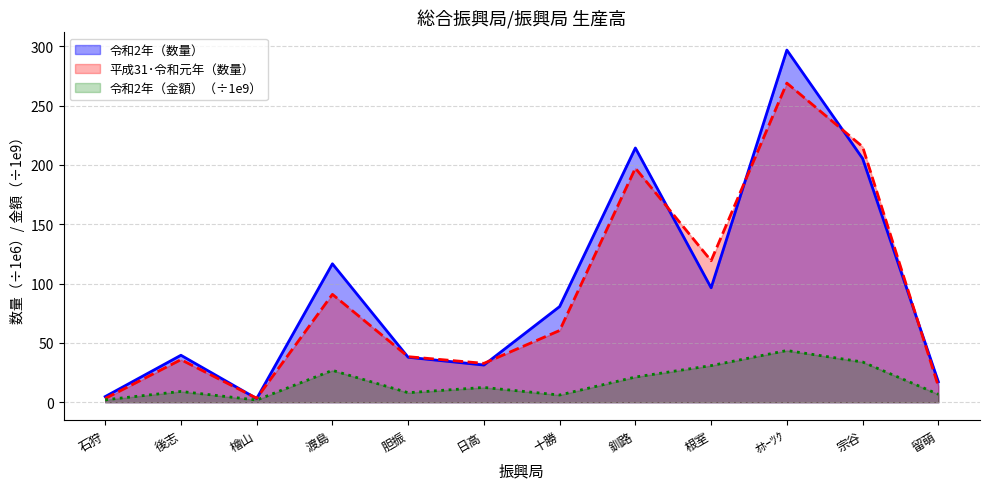

Rank the categories by 令和2年（数量） value from highest to lowest.

ｵﾎｰﾂｸ, 釧路, 宗谷, 渡島, 根室, 十勝, 後志, 胆振, 日高, 留萌, 石狩, 檜山